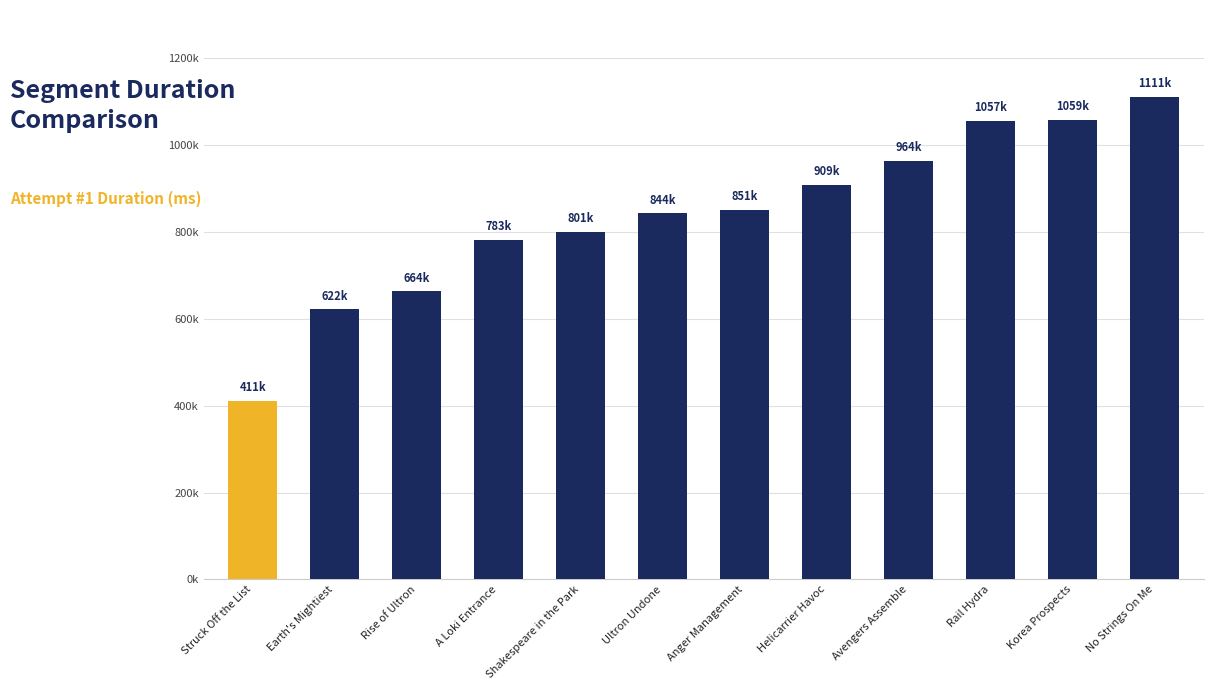

Rank the categories by value from highest to lowest.

No Strings On Me, Korea Prospects, Rail Hydra, Avengers Assemble, Helicarrier Havoc, Anger Management, Ultron Undone, Shakespeare in the Park, A Loki Entrance, Rise of Ultron, Earth's Mightiest, Struck Off the List